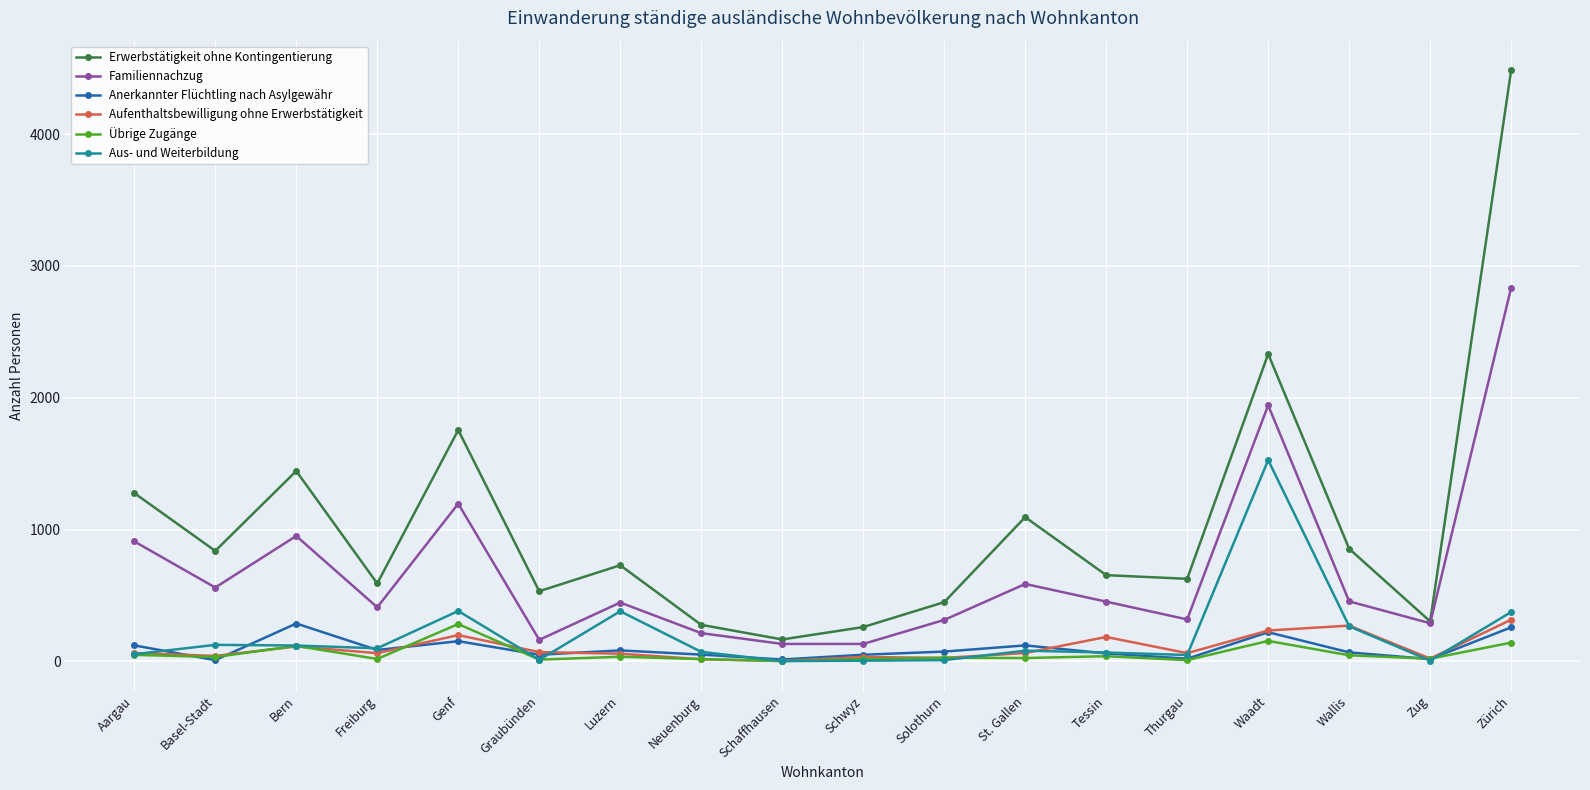

How many data points in Familiennachzug are less than 453?

9